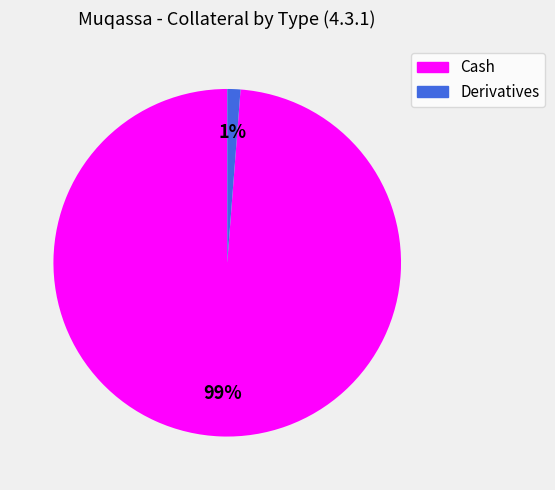

Which category accounts for the majority?

Cash